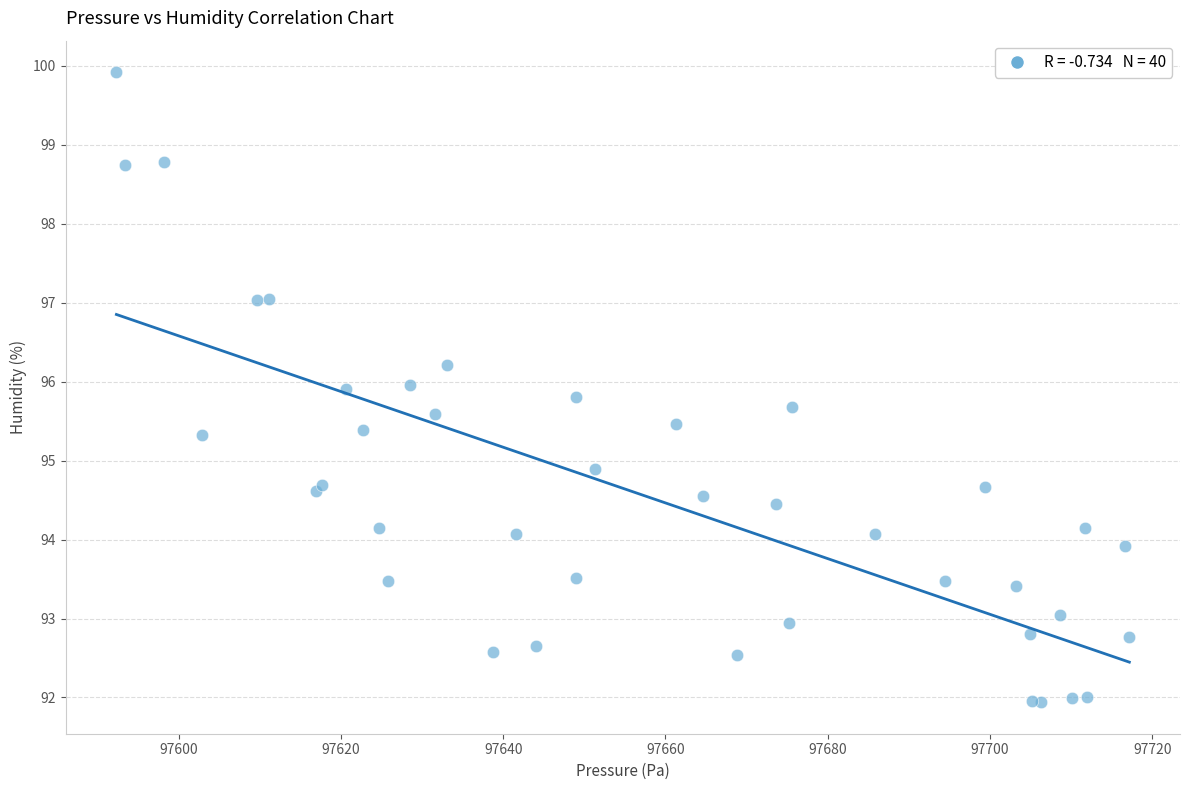

What Y value in the scatter plot is closest to 95?

94.9